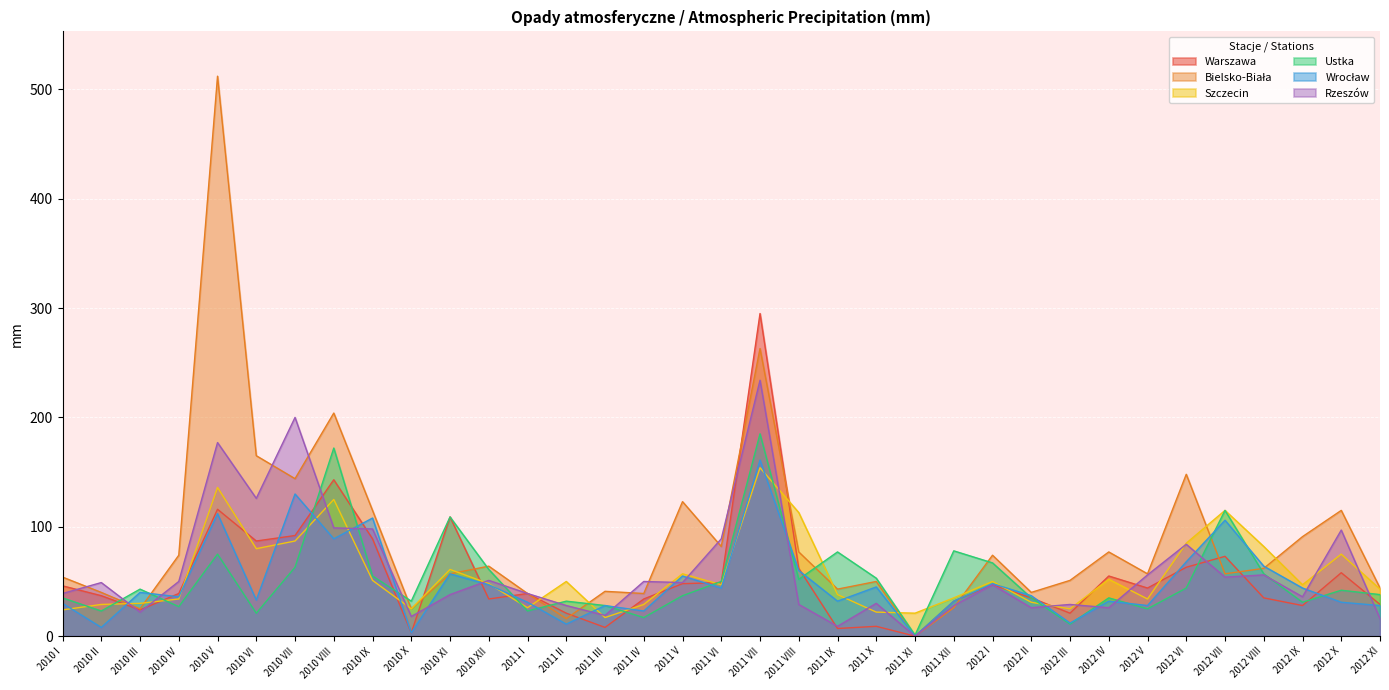

How many data points in Rzeszów are above 47?

17